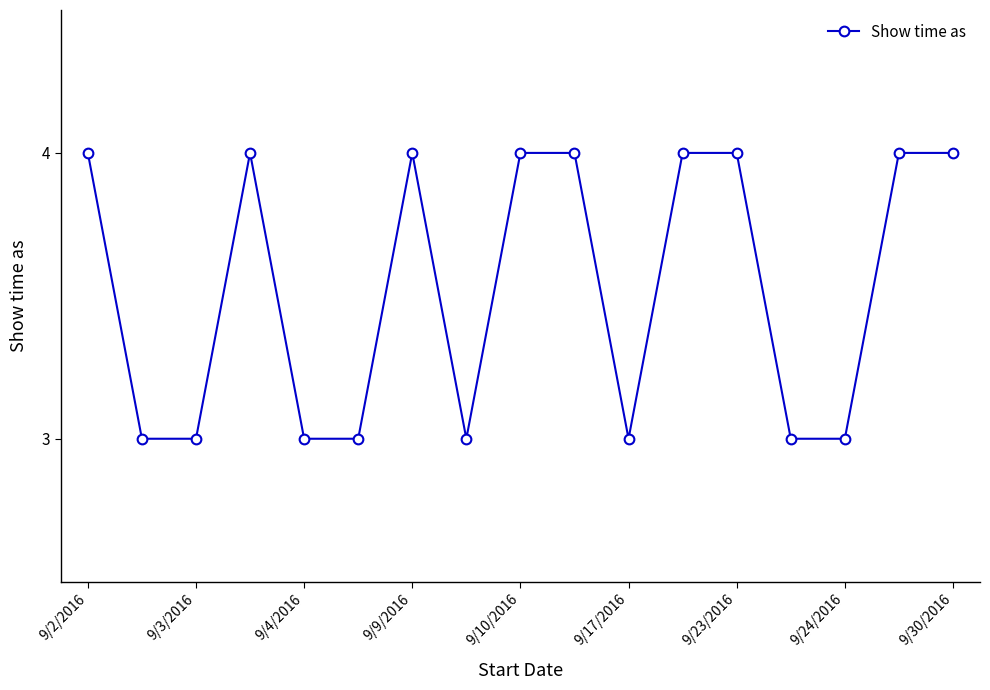

What is the minimum value shown in the chart?

3